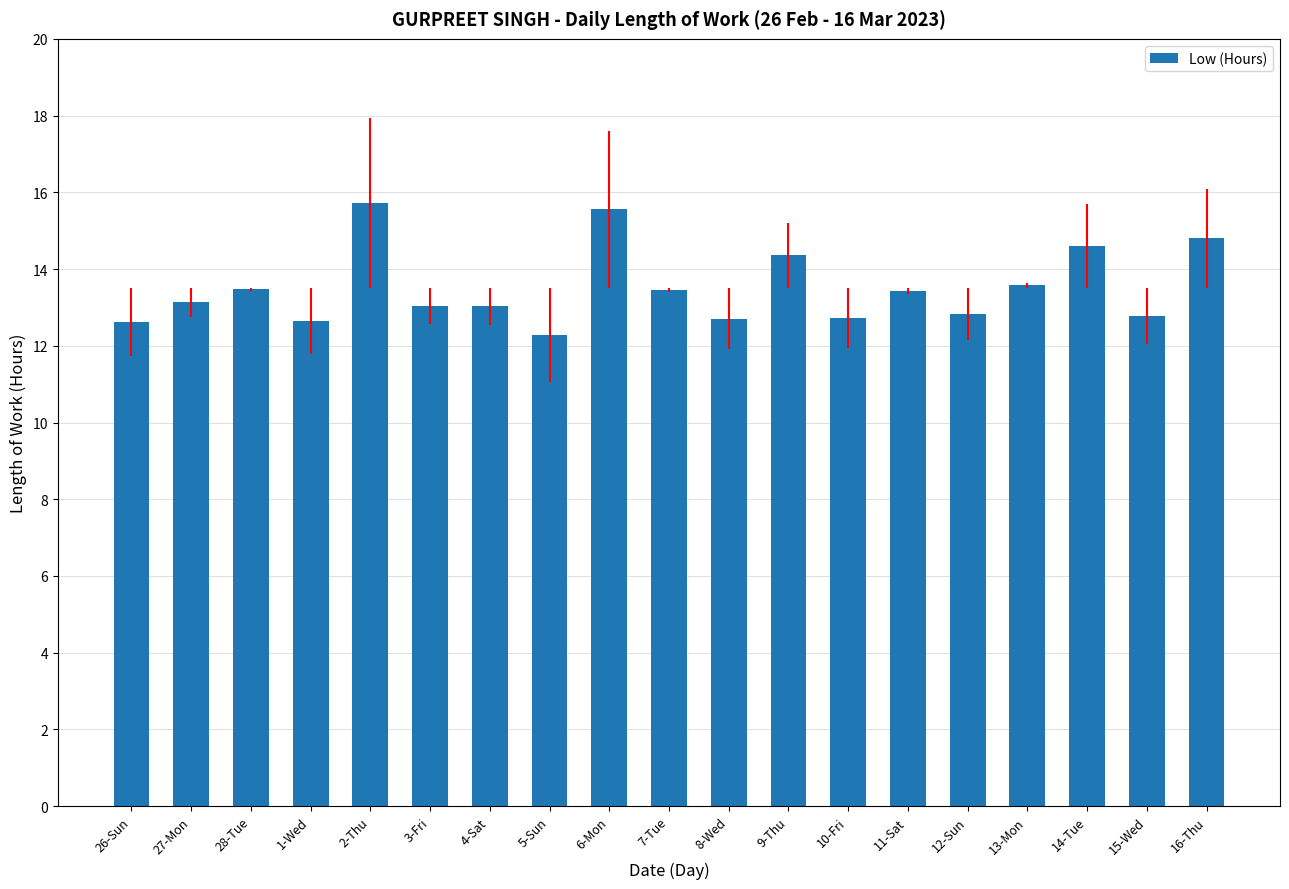

What is the value of the 17th bar from the left?

14.6